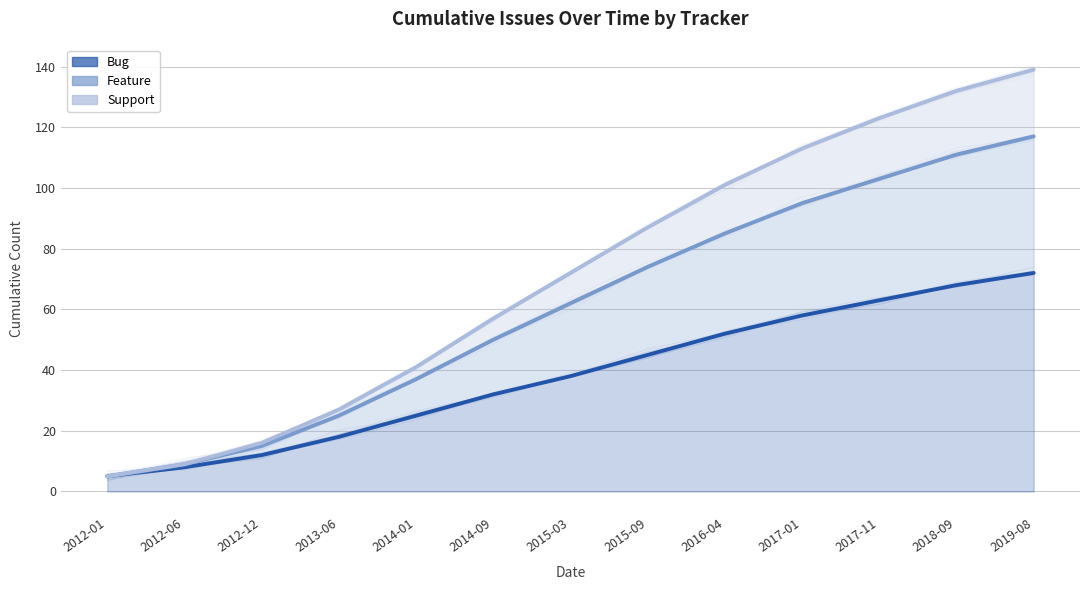

Rank the categories by Feature value from lowest to highest.

2012-01, 2012-06, 2012-12, 2013-06, 2014-01, 2014-09, 2015-03, 2015-09, 2016-04, 2017-01, 2017-11, 2018-09, 2019-08